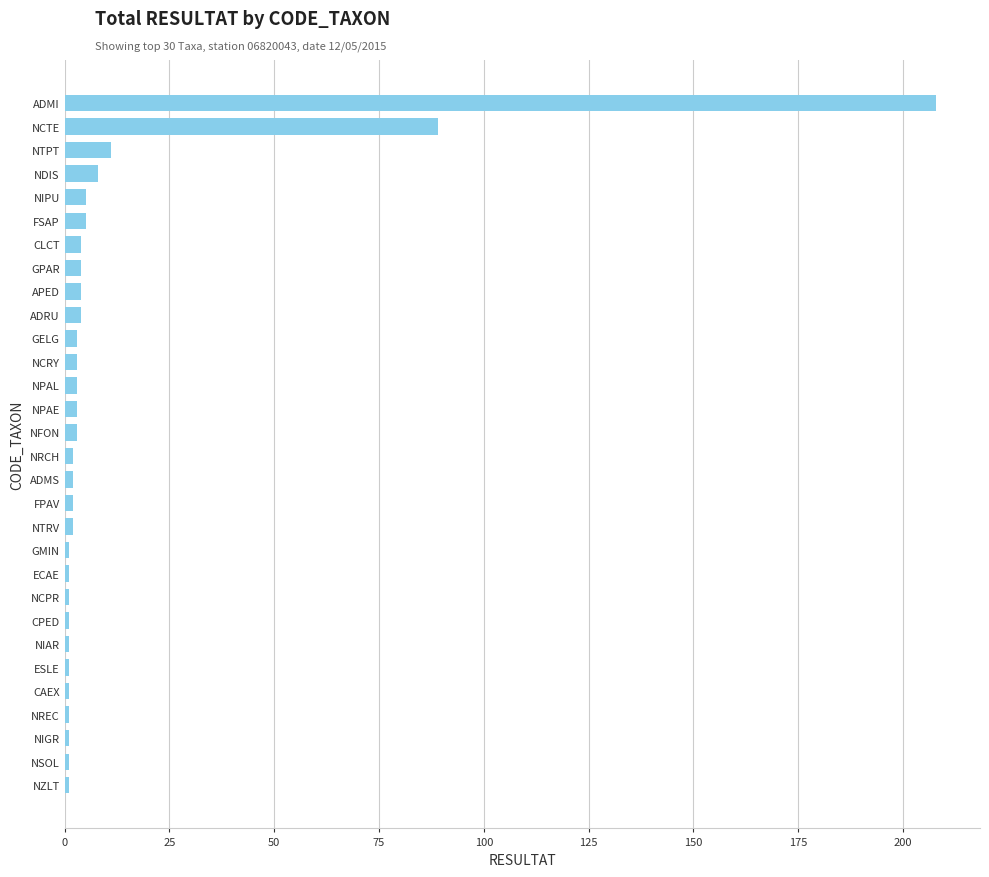

At which label is the value closest to 104?

NCTE